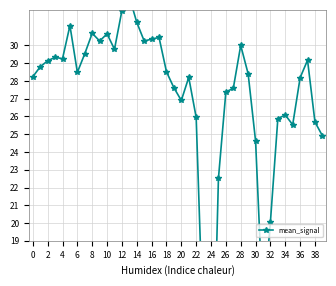

What is the difference between the maximum and minimum values?

26.2